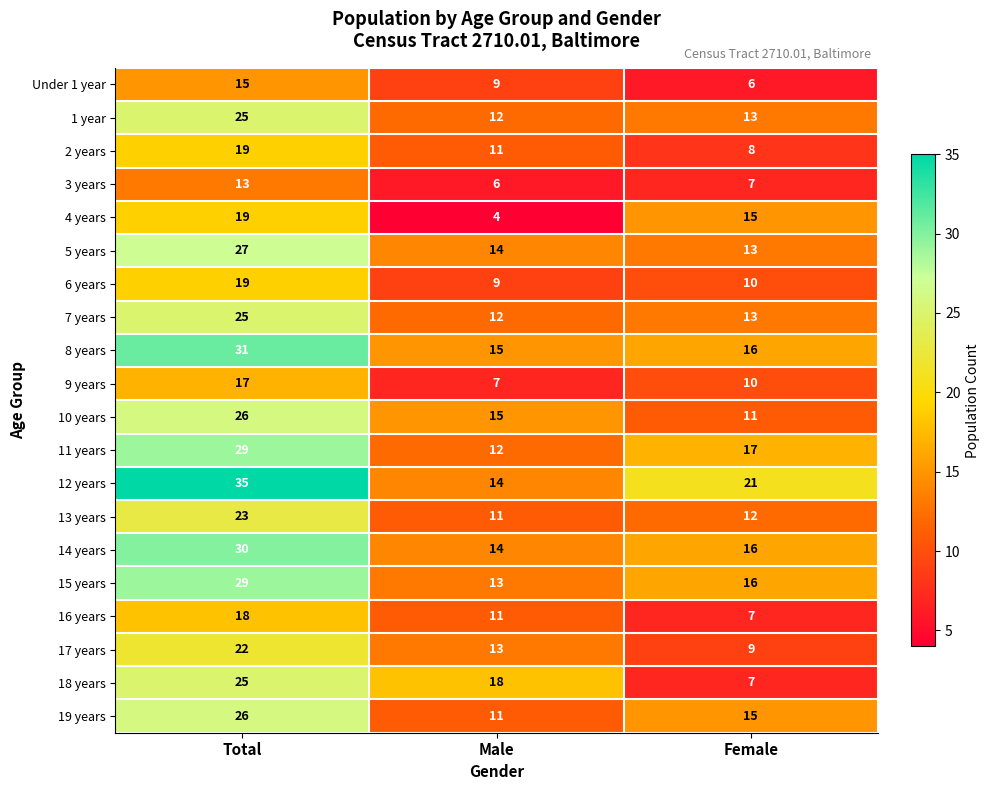

How many 12 years values are between 14 and 35?

3